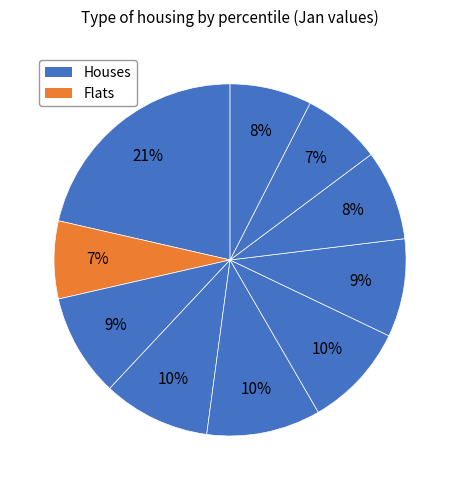

How many segments does this pie chart have?

10